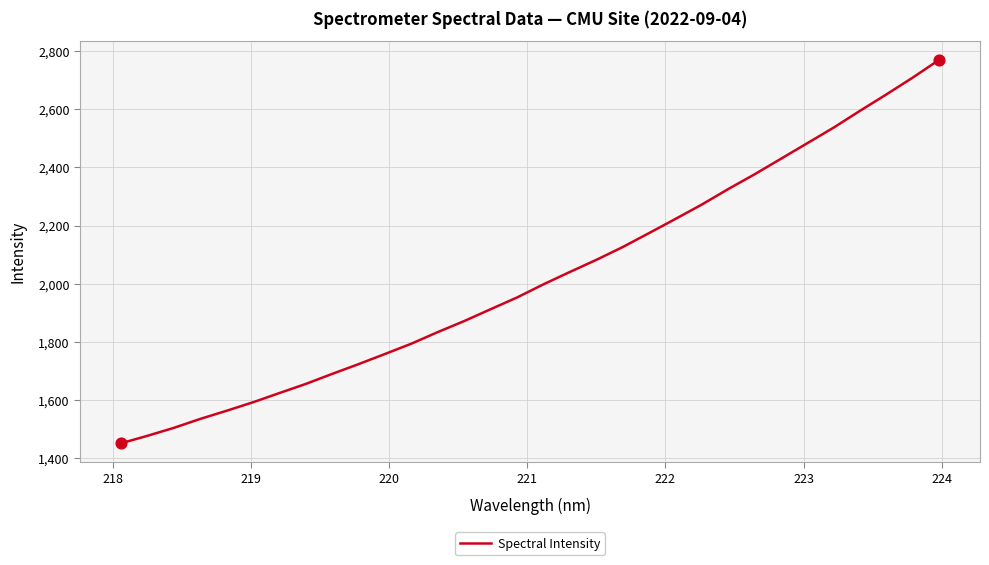

What is the minimum value shown in the chart?

1451.3